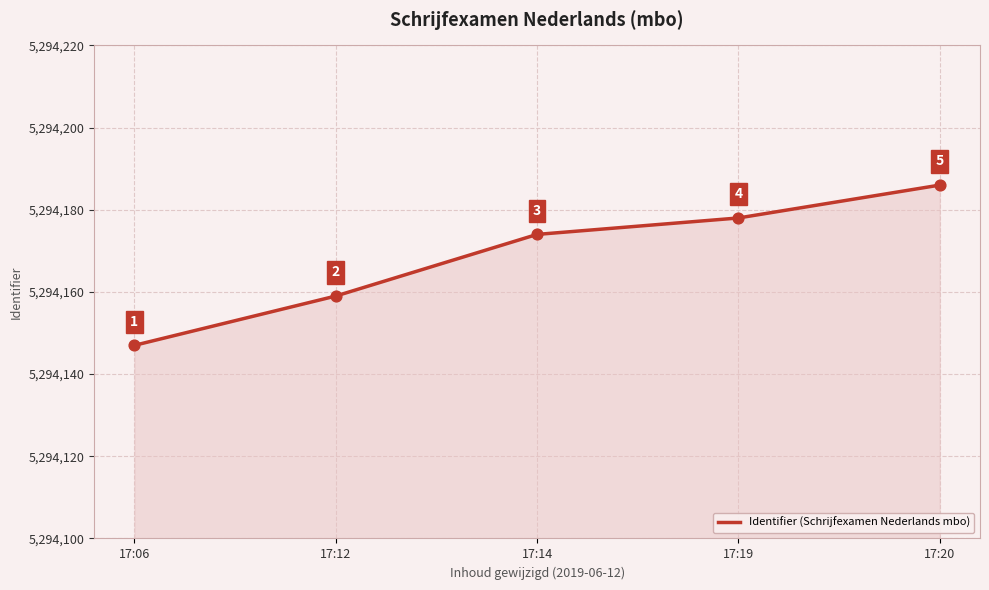

Which has a higher value, 17:19 or 17:06?

17:19